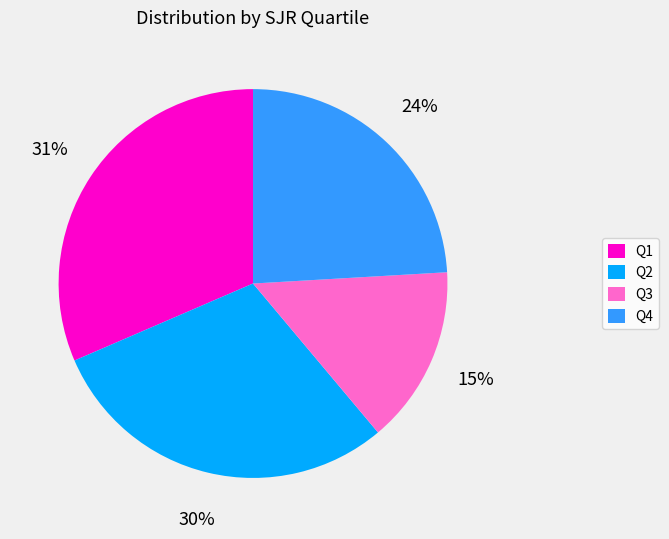

How many segments does this pie chart have?

4